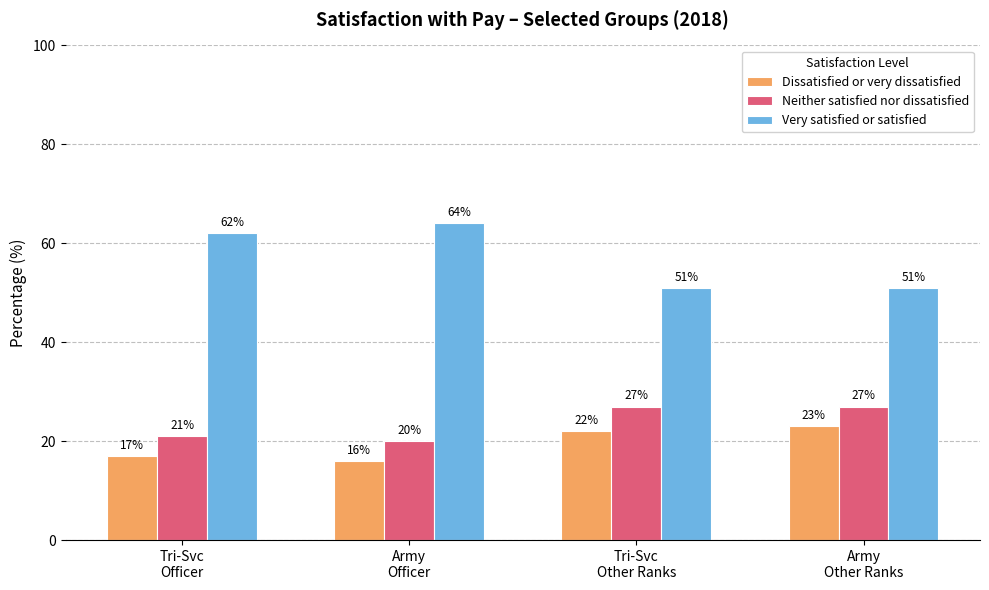

What is the maximum value for Very satisfied or satisfied?

64